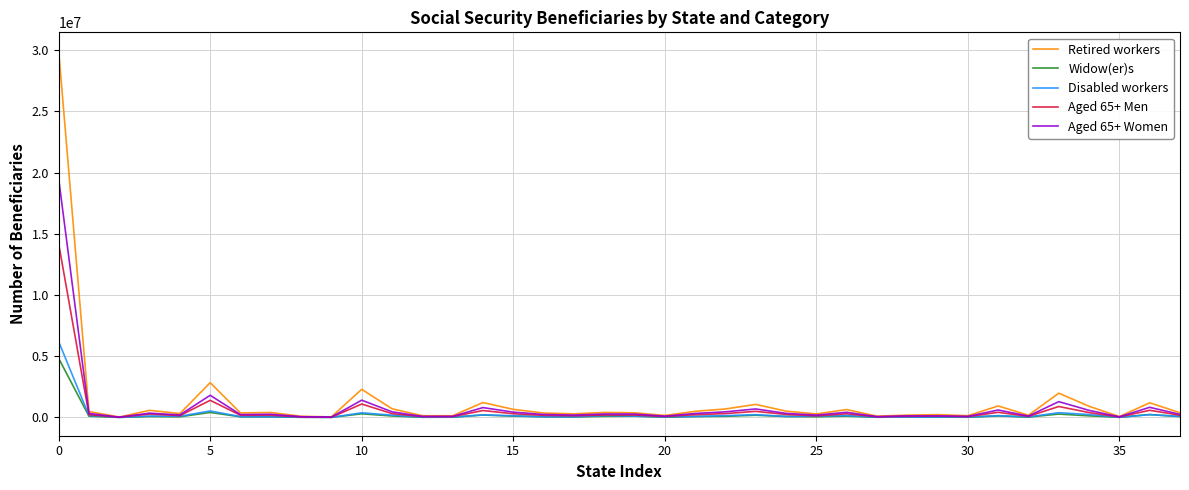

What is the maximum value shown in the chart?

29952474